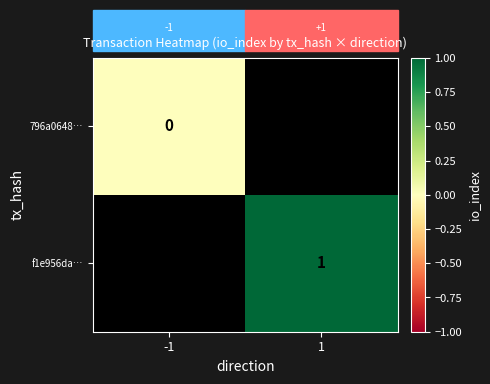

The value of f1e956da… at 1 is 2. True or false?

False